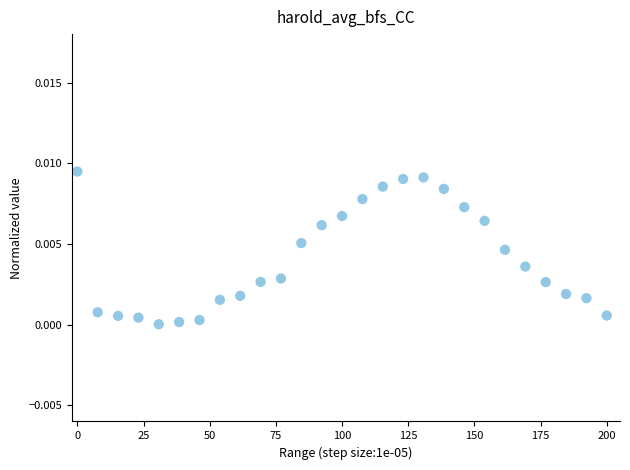

What is the range of X values (max minus min)?

200.0